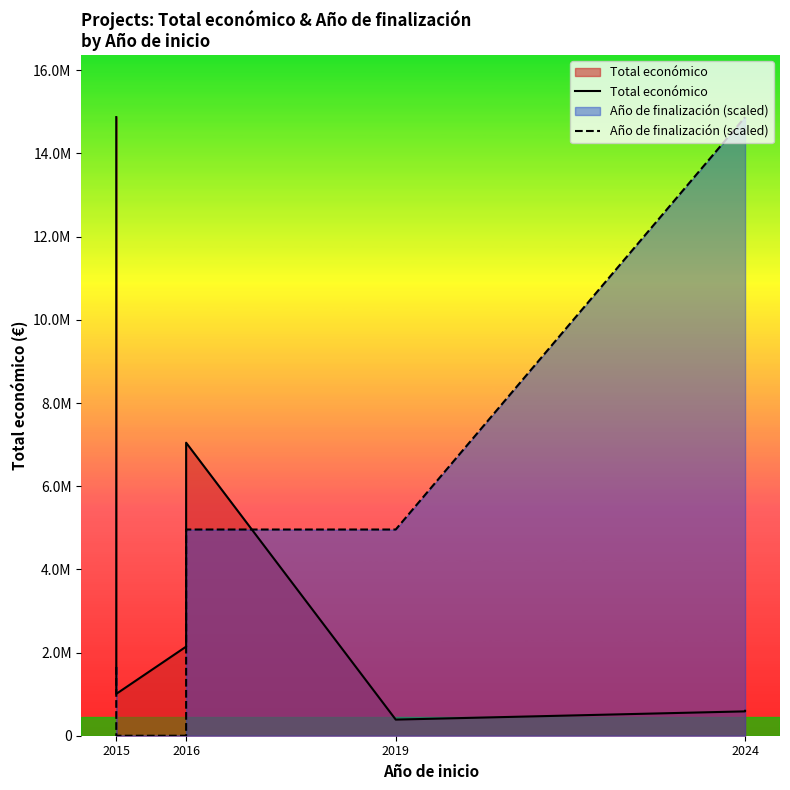

Which series has the largest range (max minus min)?

Año de finalización (scaled)